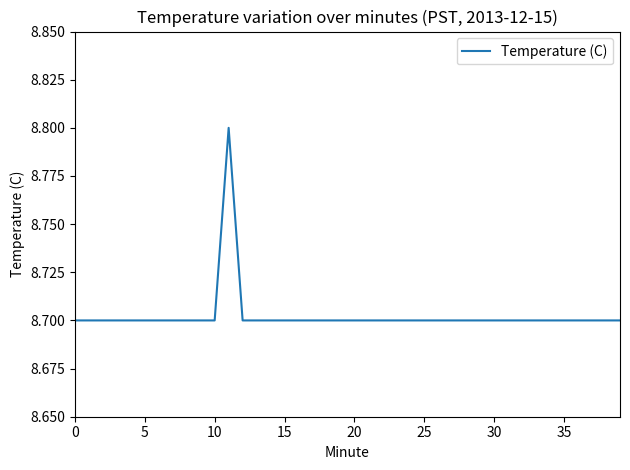

What is the maximum value shown in the chart?

8.8